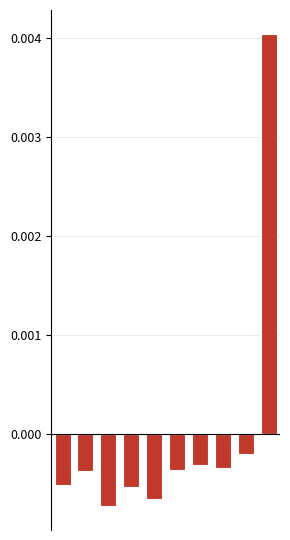

How many bars are there in total?

10